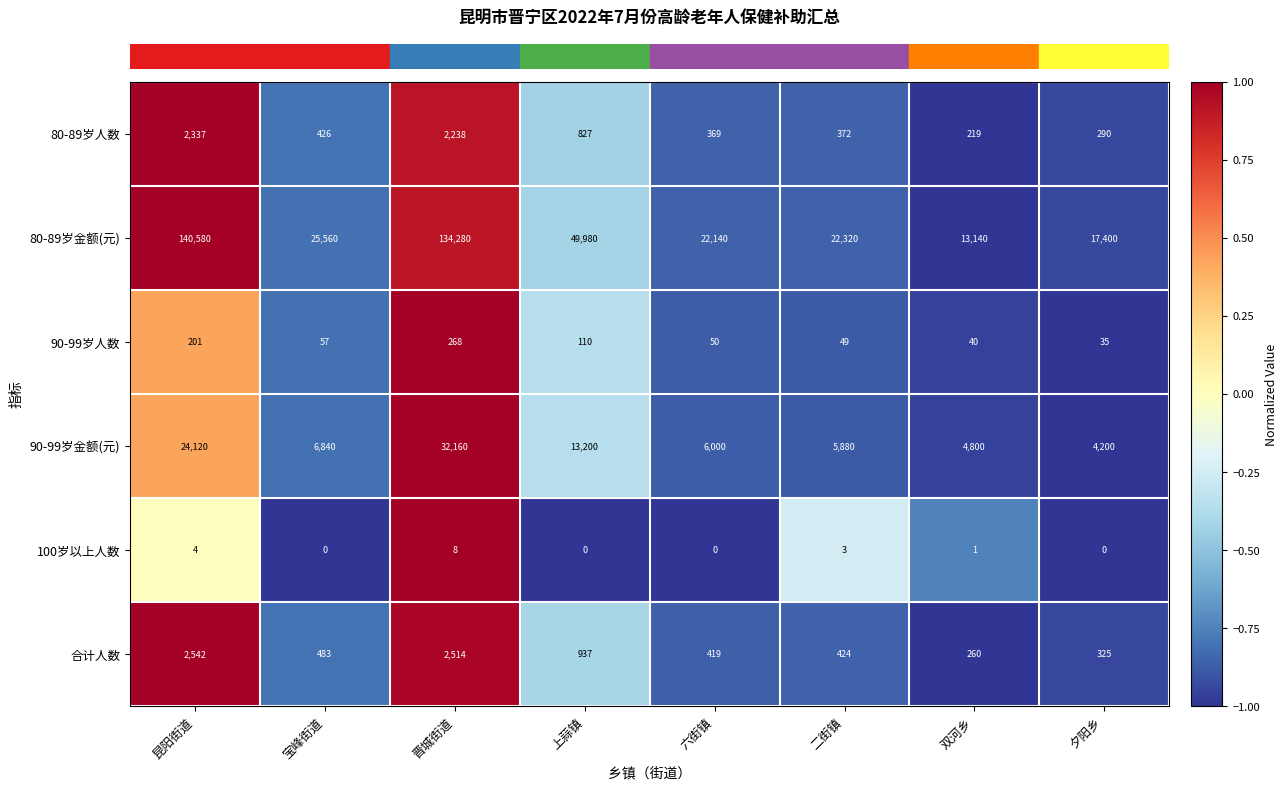

At how many categories does at least one series exceed 0?

8